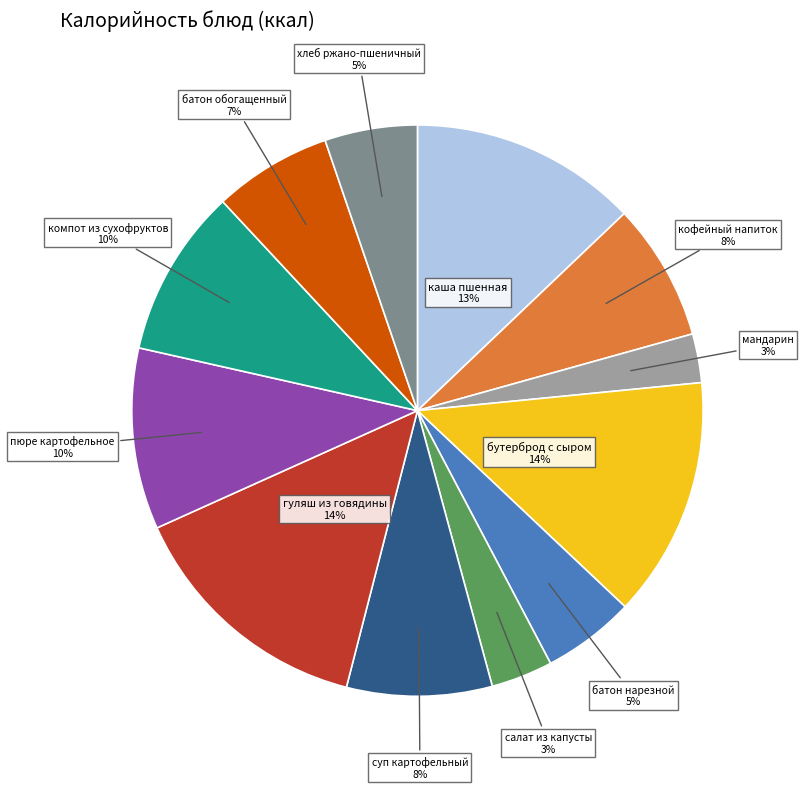

True or false: кофейный напиток accounts for 8% of the total.

True